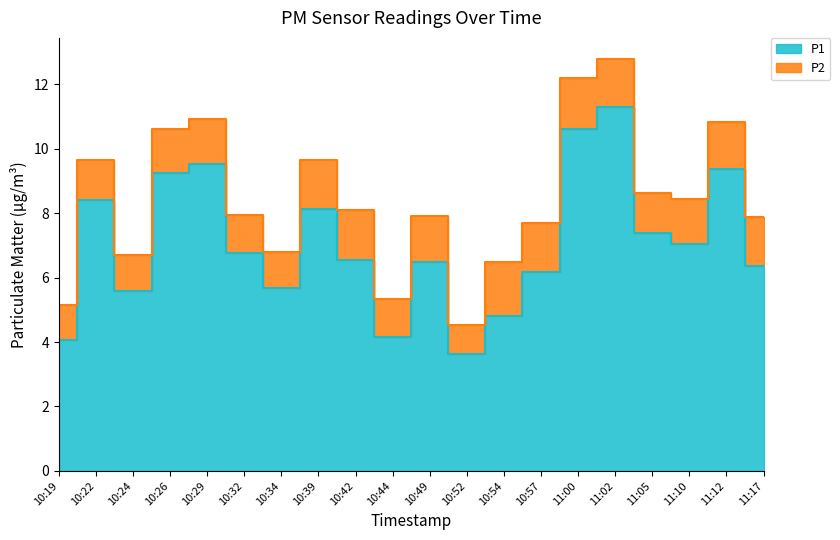

Which label corresponds to the largest value in the chart?

11:02